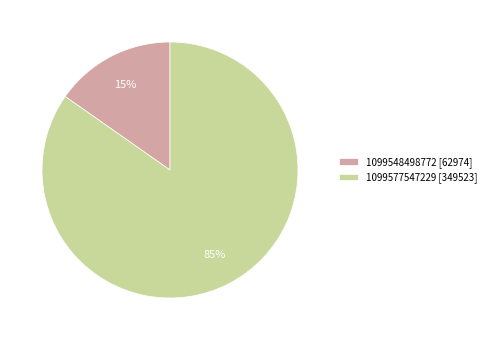

To the nearest percent, what is the combined percentage of 1099548498772 and 1099577547229?

100%